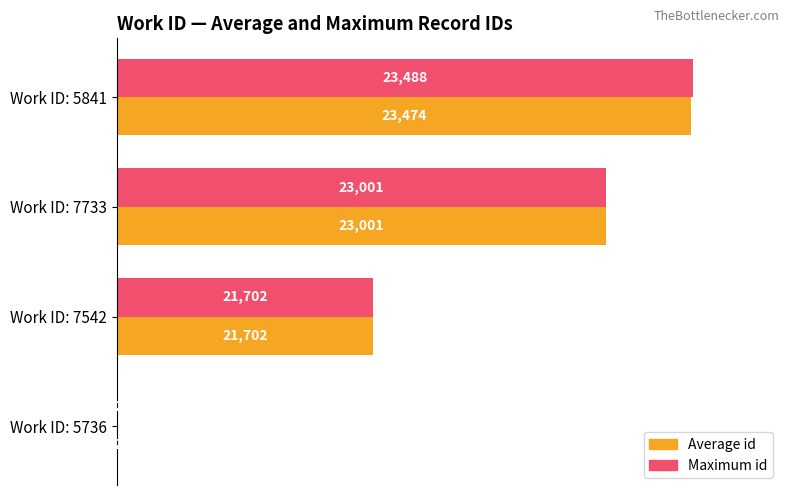

What are all the series names shown in the legend?

Average id, Maximum id